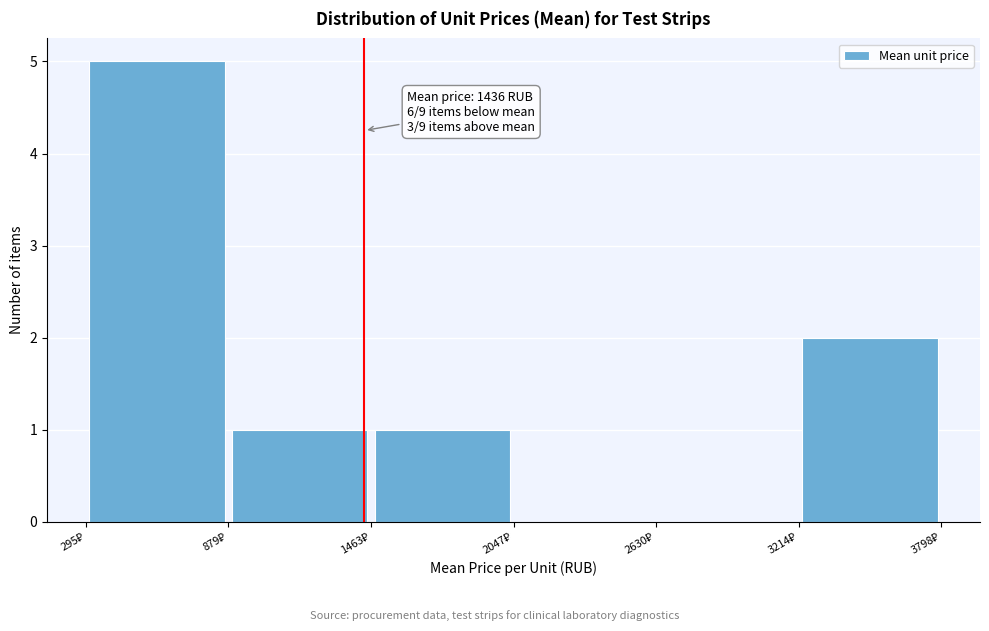

Over which range of the x-axis is the bar tallest?

300 to 900